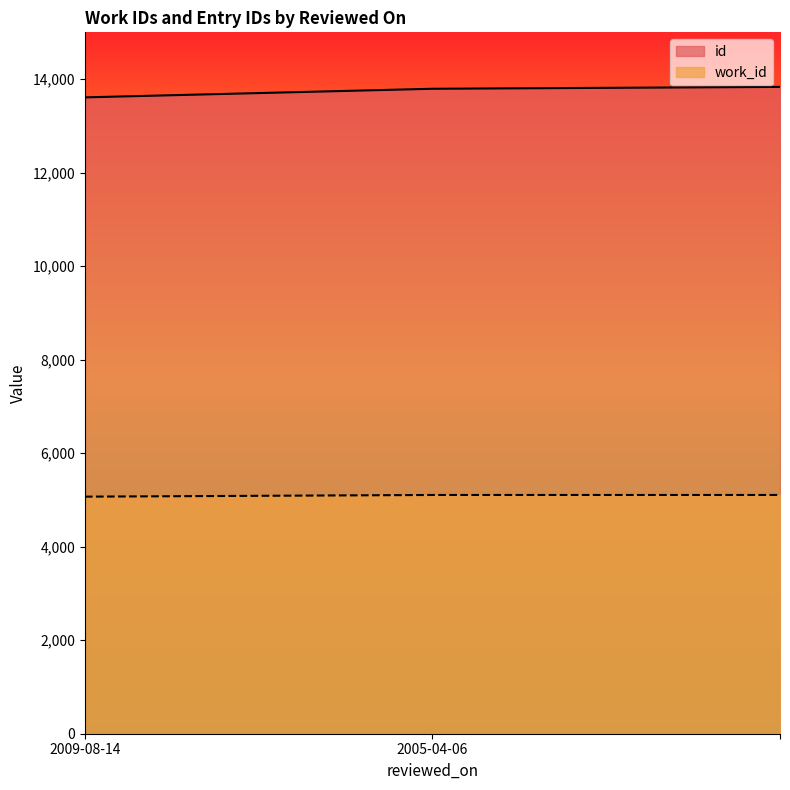

What is the label of the 2nd point from the left?

2005-04-06